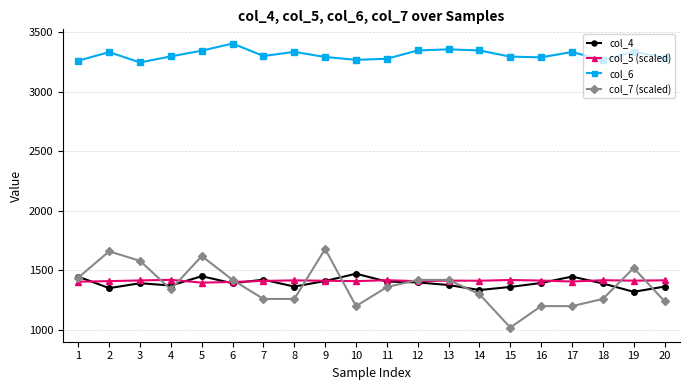

The value of col_4 at 18 is 1390.0. True or false?

True